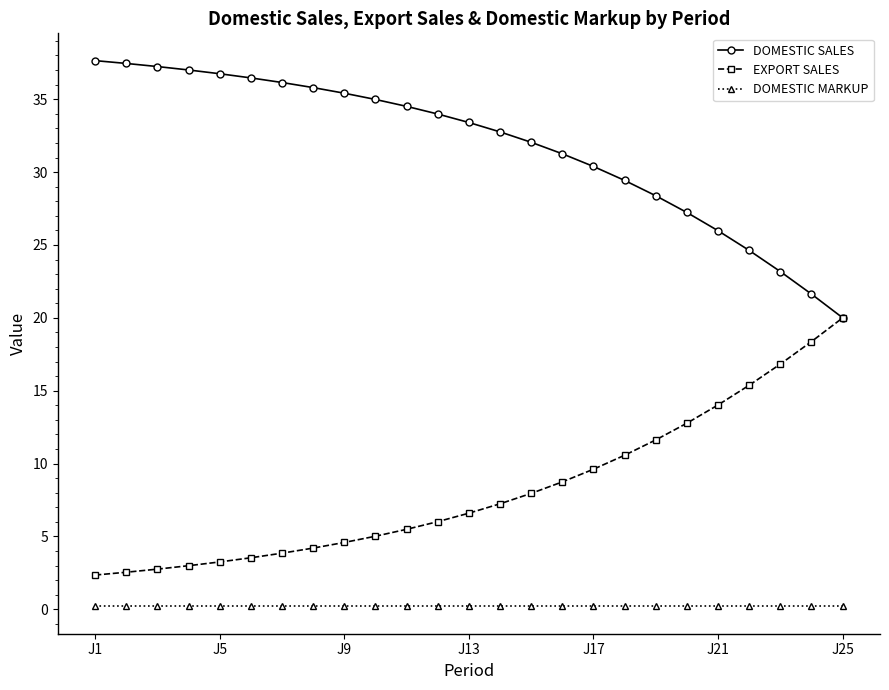

How many lines are shown in the chart?

3